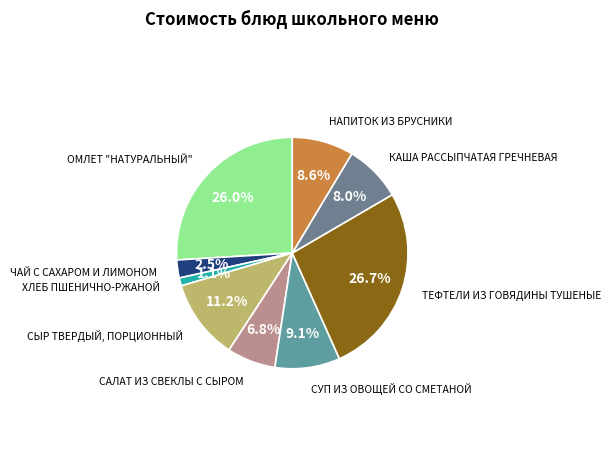

Which slice is the largest?

ТЕФТЕЛИ ИЗ ГОВЯДИНЫ ТУШЕНЫЕ